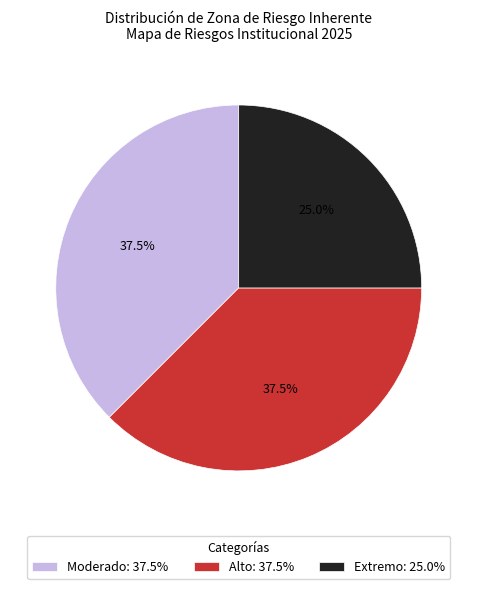

What is the ratio of the value at Moderado: 37.5% to the value at Alto: 37.5%?

1.0